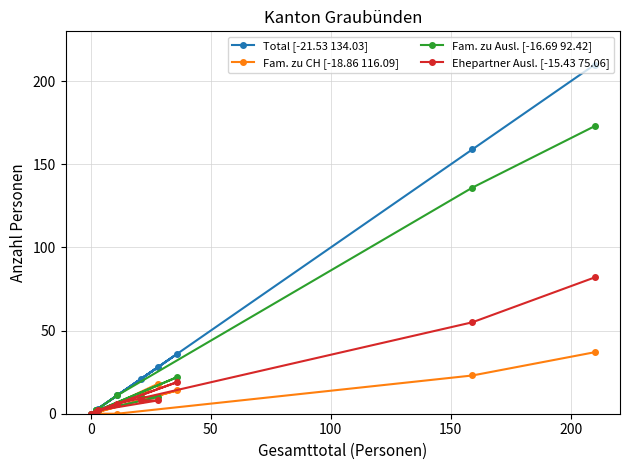

True or false: Ehepartner Ausl. [-15.43 75.06] and Total [-21.53 134.03] intersect in this chart.

False